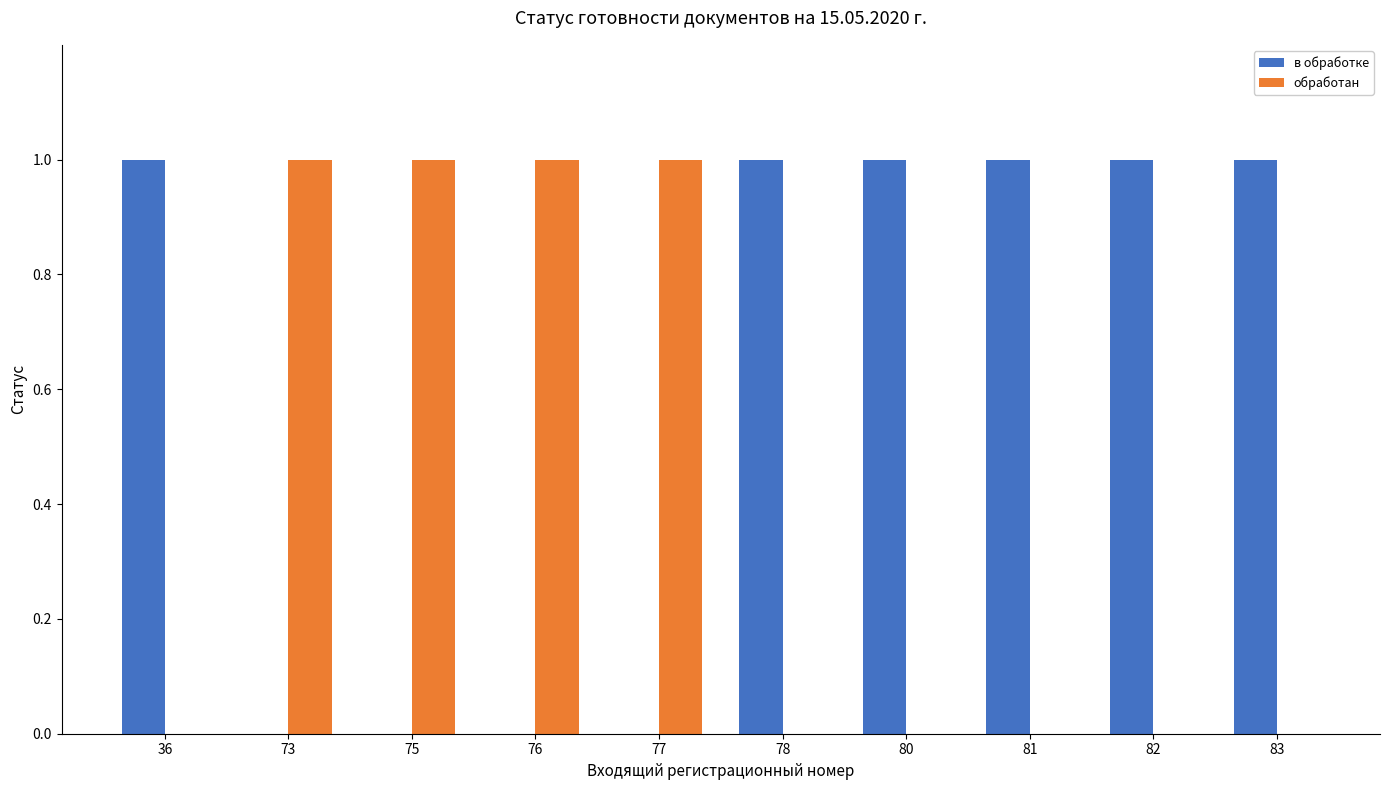

Count the number of categories in the chart.

10